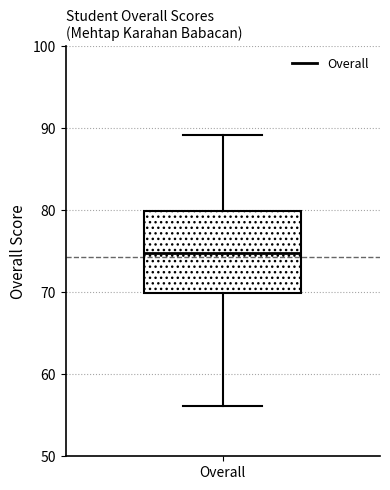

Read this box plot against the y-axis: the position of the median line, the range covered by the box, and the ends of both whiskers. The values are not printed on the chart, so give them approximately, as read against the axis.

median 75, box 70 to 80, whiskers 56 to 89